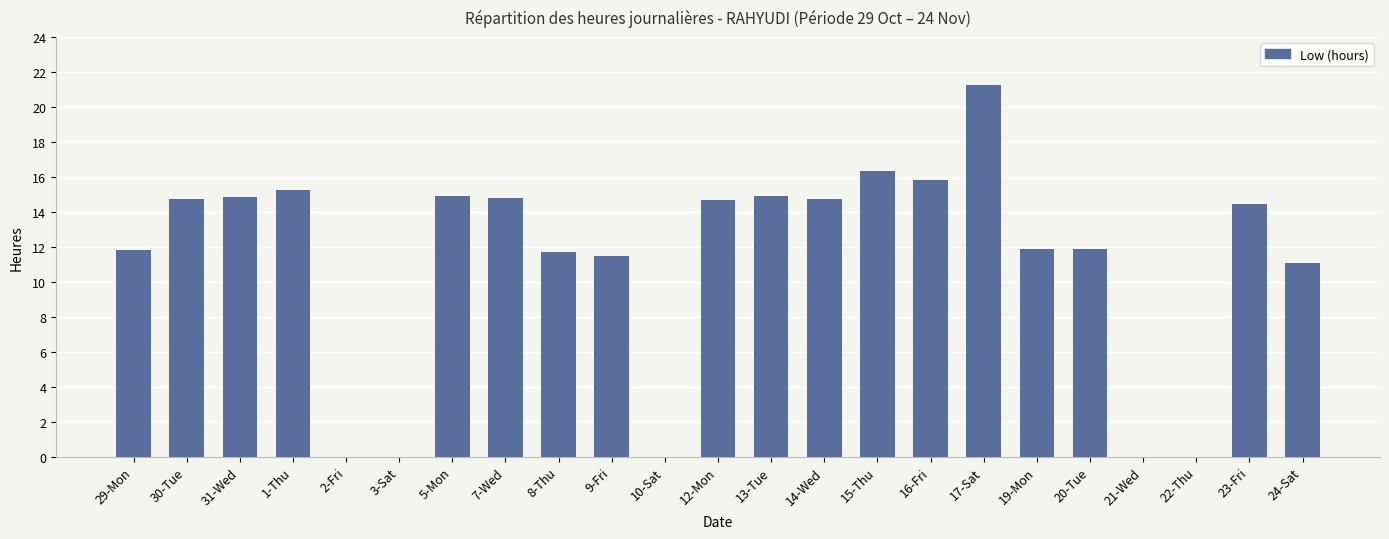

Is it true that the value at 15-Thu is 8.9?

False